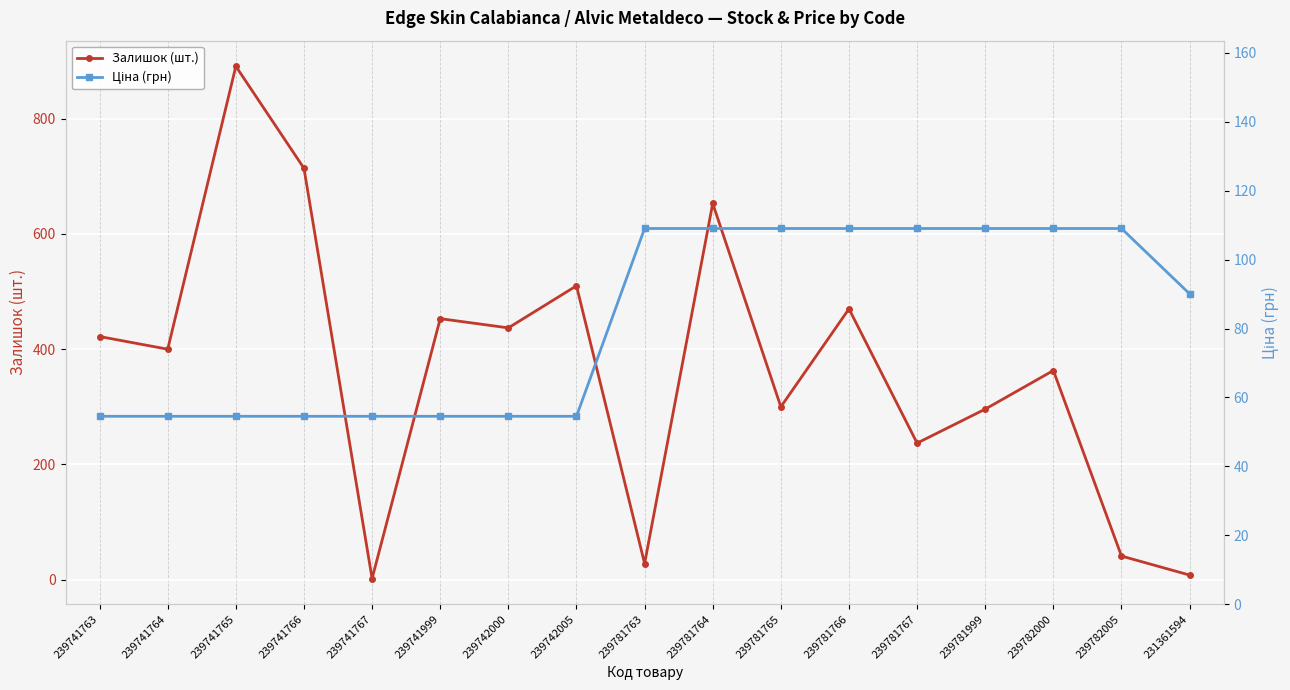

True or false: Залишок (шт.) has more than 1 interior local peaks.

True